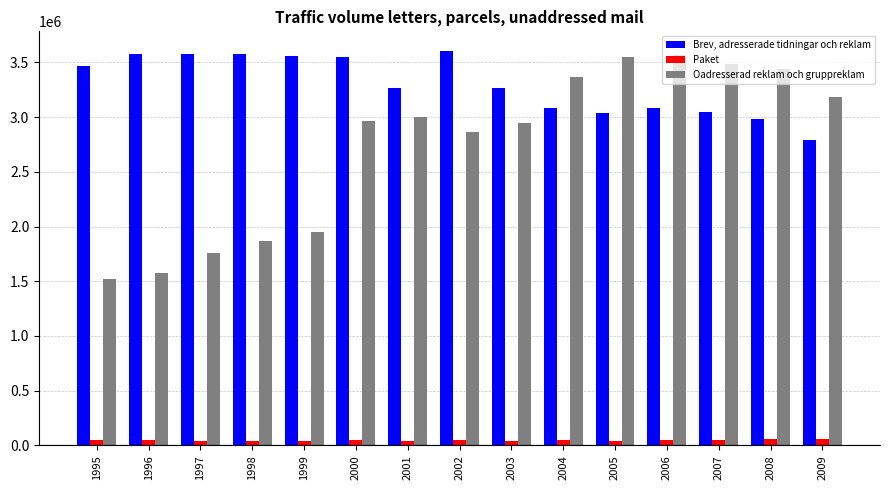

What is the average value of the Paket series?

47401